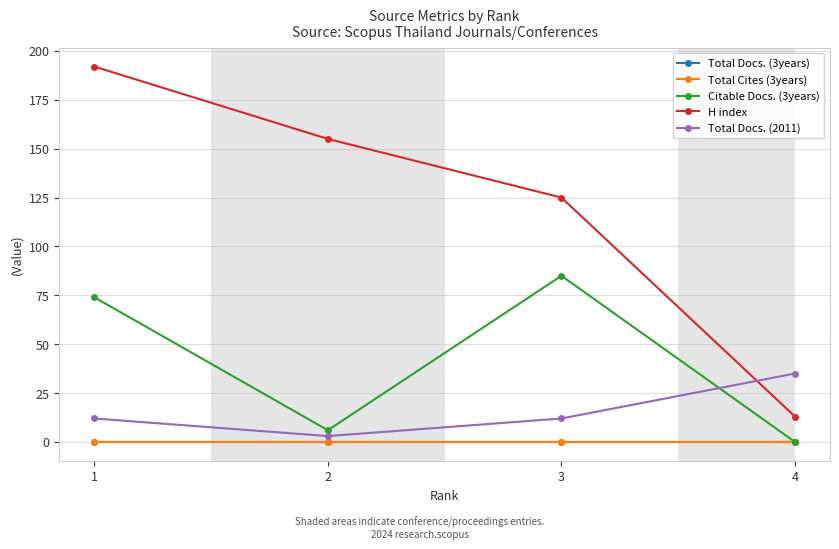

Does the chart have visible grid lines?

Yes